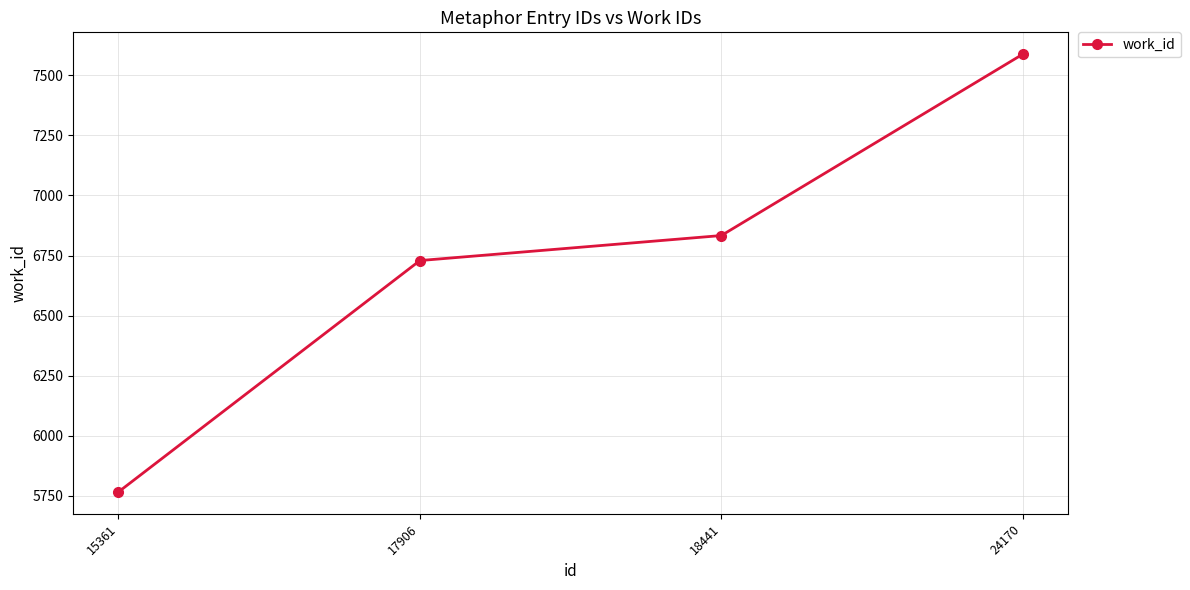

Rank the categories by value from lowest to highest.

15361, 17906, 18441, 24170